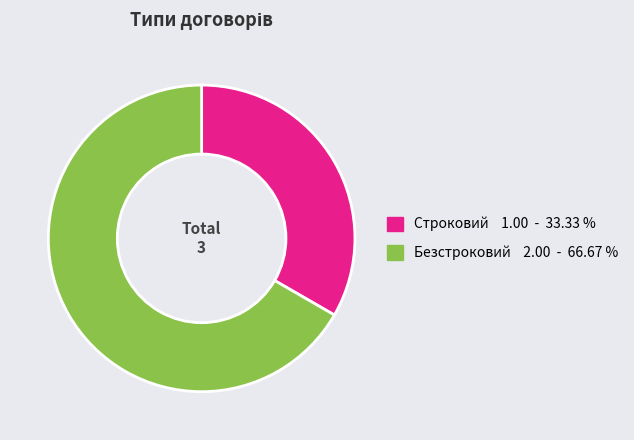

Combined, do Безстроковий and Строковий account for over 50%?

Yes